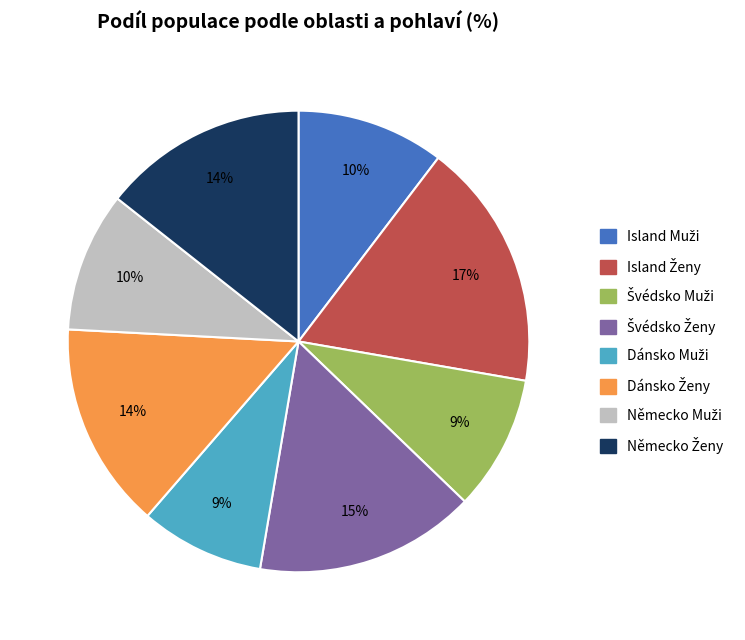

To the nearest percent, what is the average slice percentage?

12%